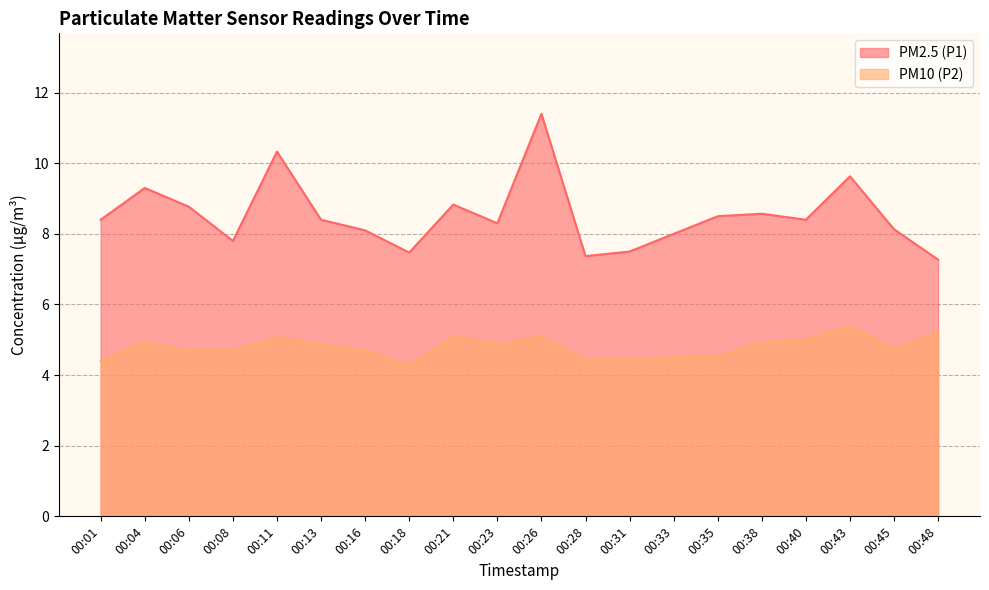

How many values in the PM2.5 (P1) series are below 8?

5